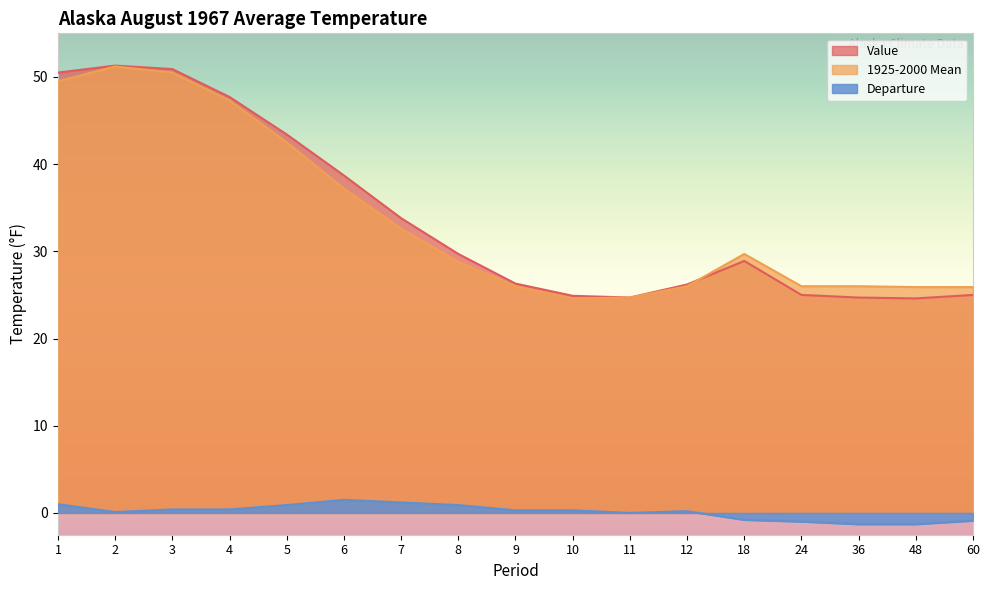

Rank the categories by 1925-2000 Mean value from lowest to highest.

10, 11, 48, 60, 9, 12, 24, 36, 8, 18, 7, 6, 5, 4, 1, 3, 2